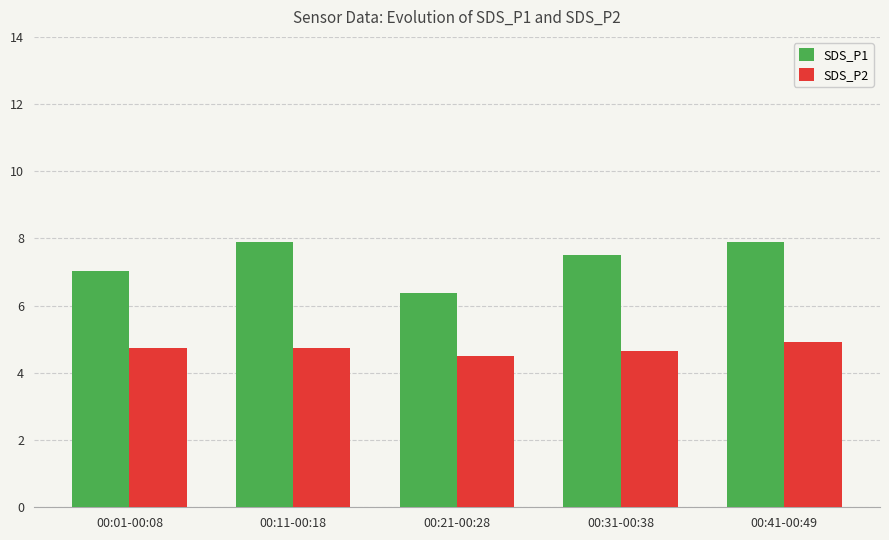

Rank the series by their average value, from highest to lowest.

SDS_P1, SDS_P2